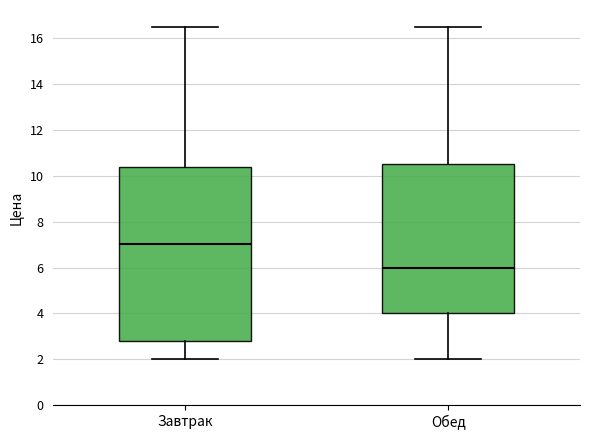

Comparing the boxes themselves (not the whiskers), which one is the tallest?

Завтрак